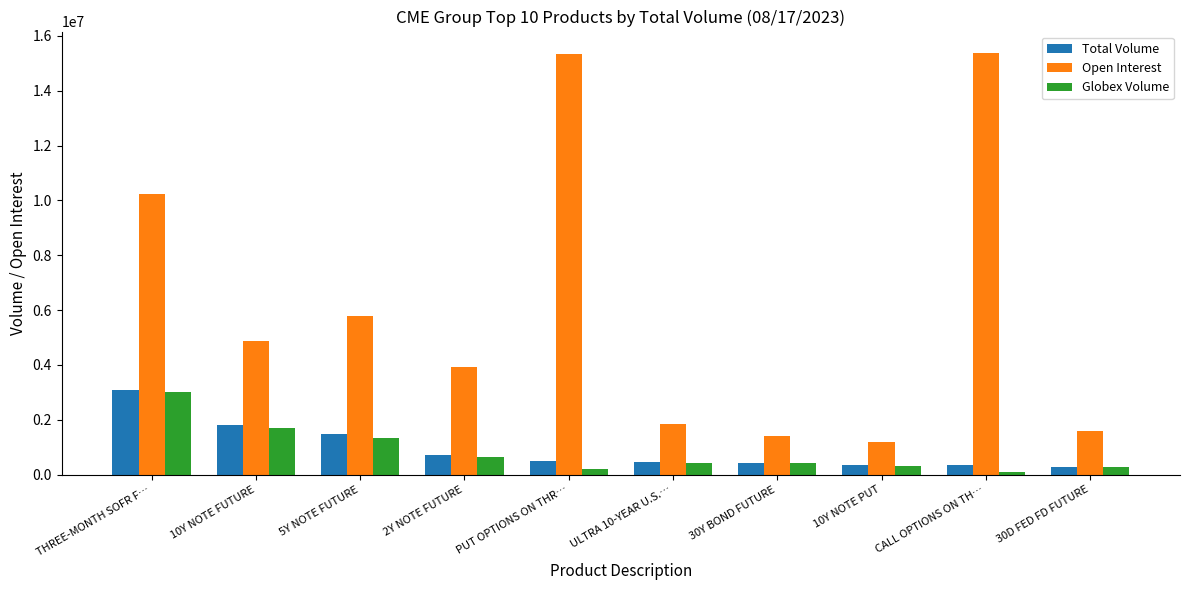

Where is Open Interest nearest to the value 8285555?

THREE-MONTH SOFR F…